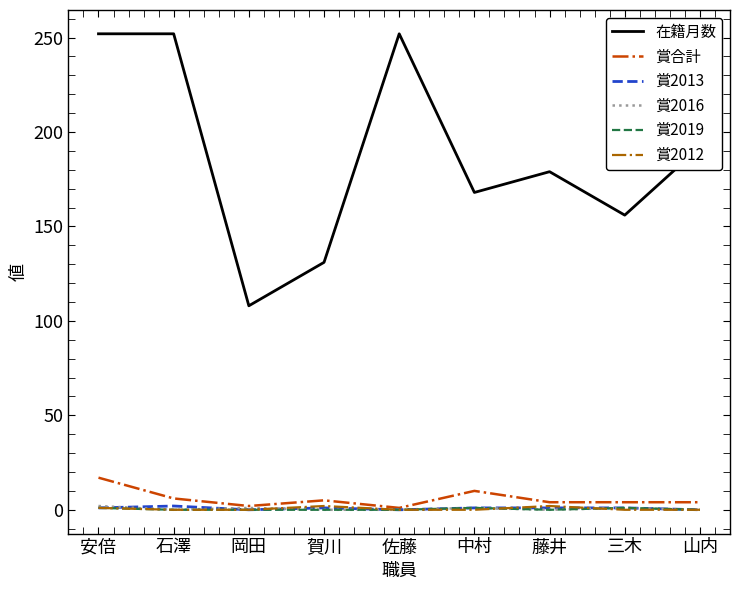

Which series has the largest total across all categories?

在籍月数